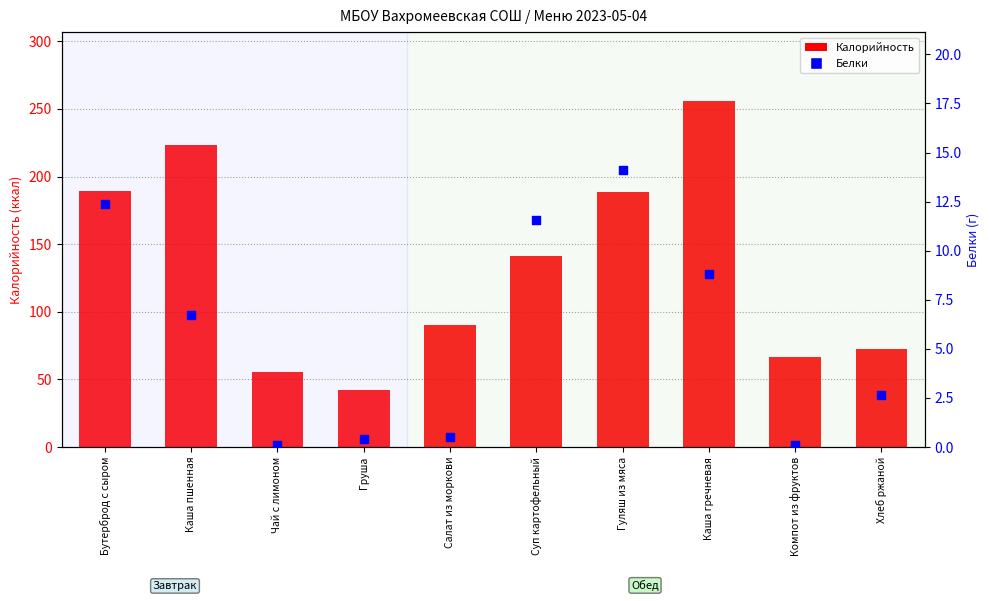

Which series has the largest total across all categories?

Калорийность